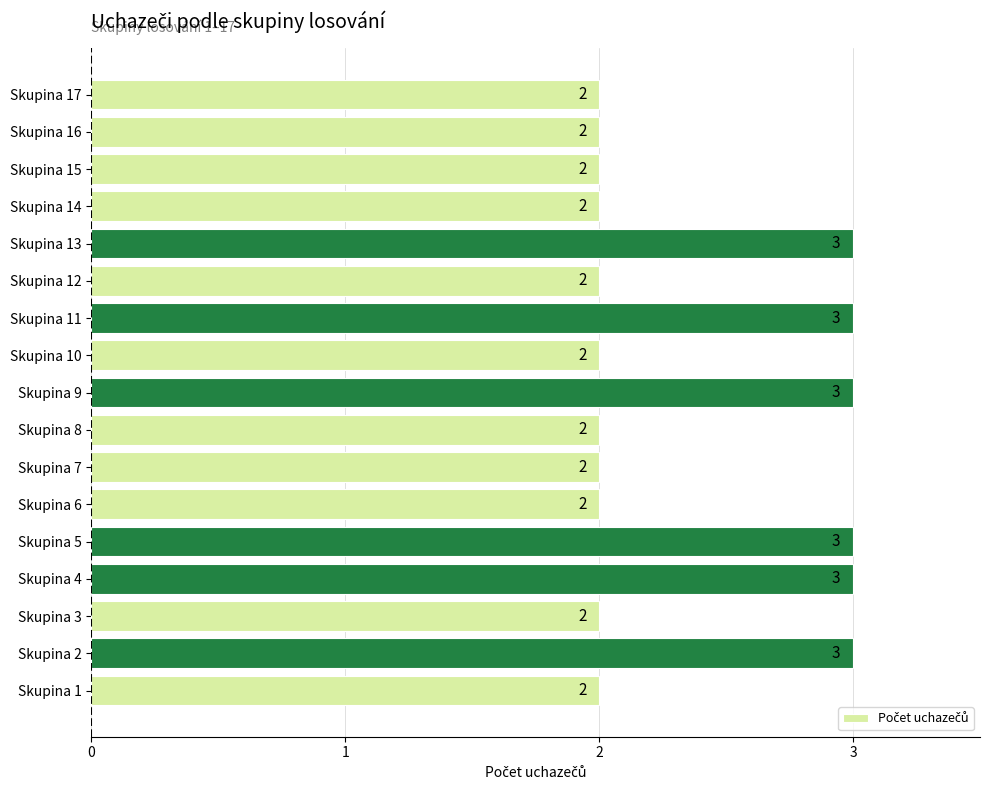

What is the difference between the second highest and minimum values?

1